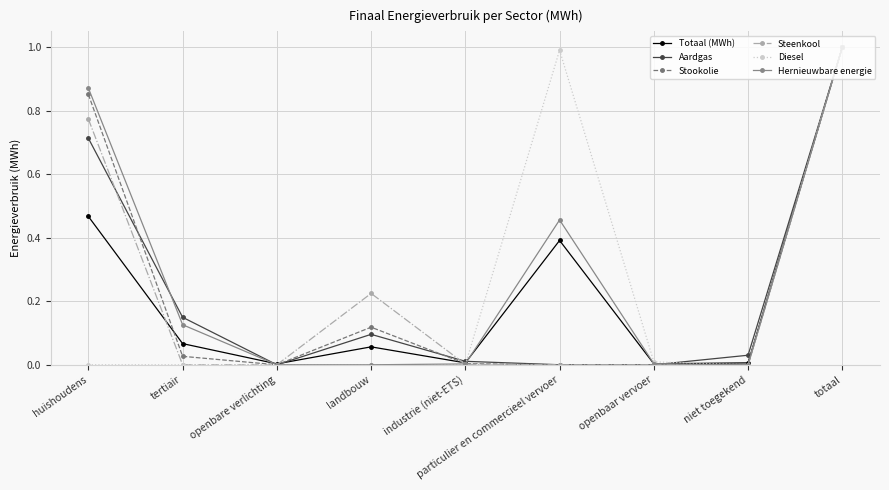

Between huishoudens and openbare verlichting, which series saw the biggest shift?

Hernieuwbare energie